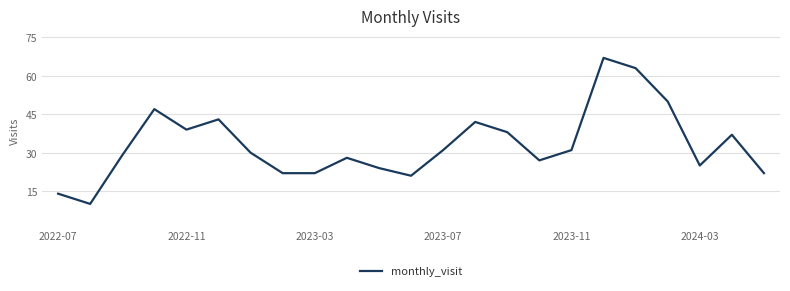

What is the smallest value displayed?

10